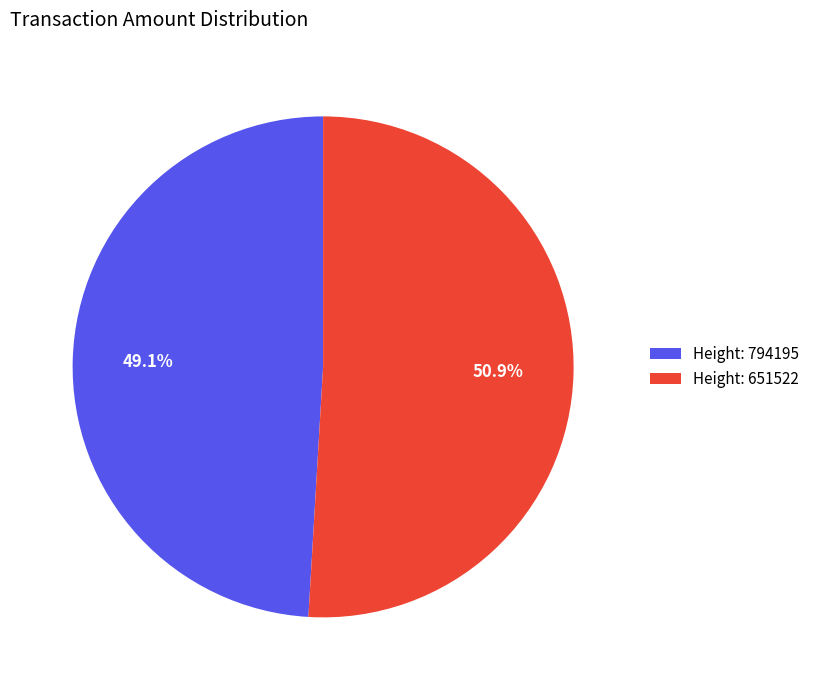

Which category has the biggest portion of the pie?

Height: 651522